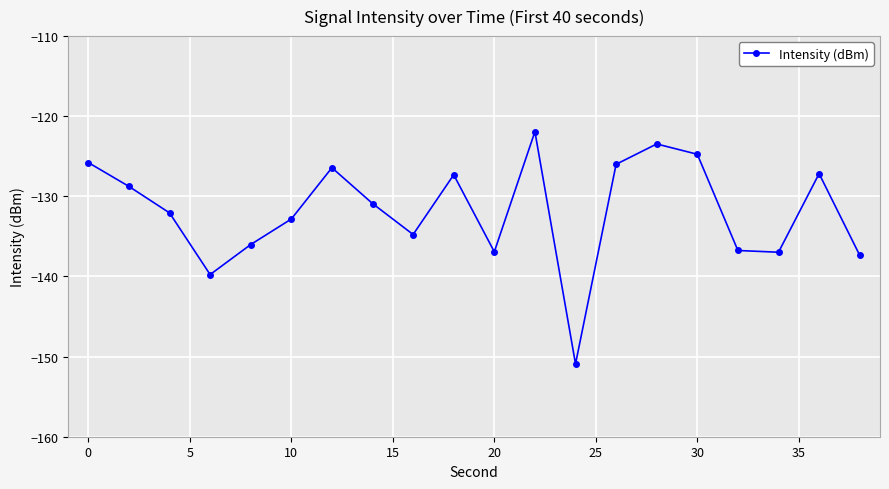

What is the difference between the maximum and minimum values?

29.0